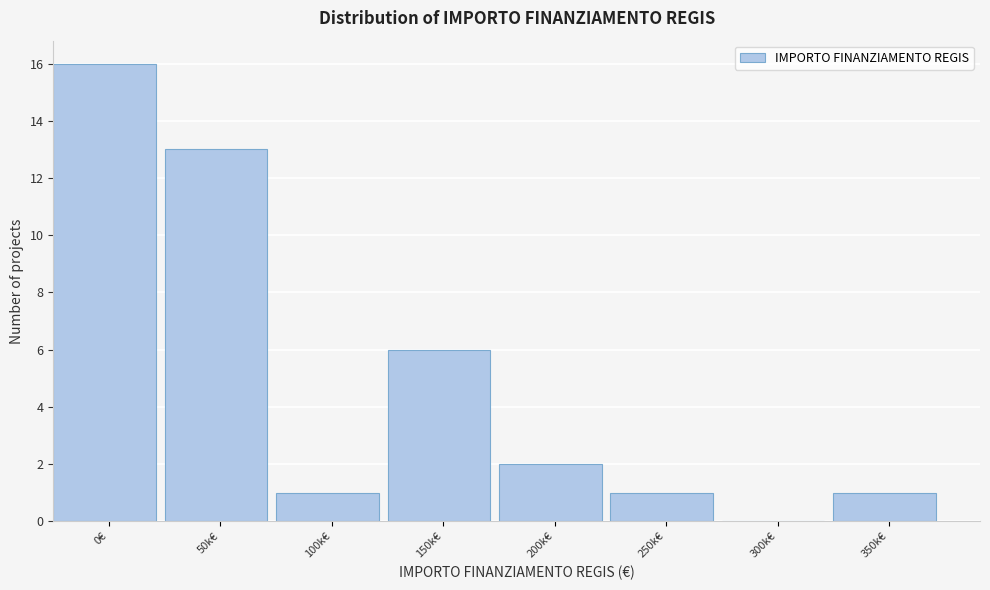

Reading left to right, what are all the values shown in this chart?

0€=16	50k€=13	100k€=1	150k€=6	200k€=2	250k€=1	300k€=0	350k€=1